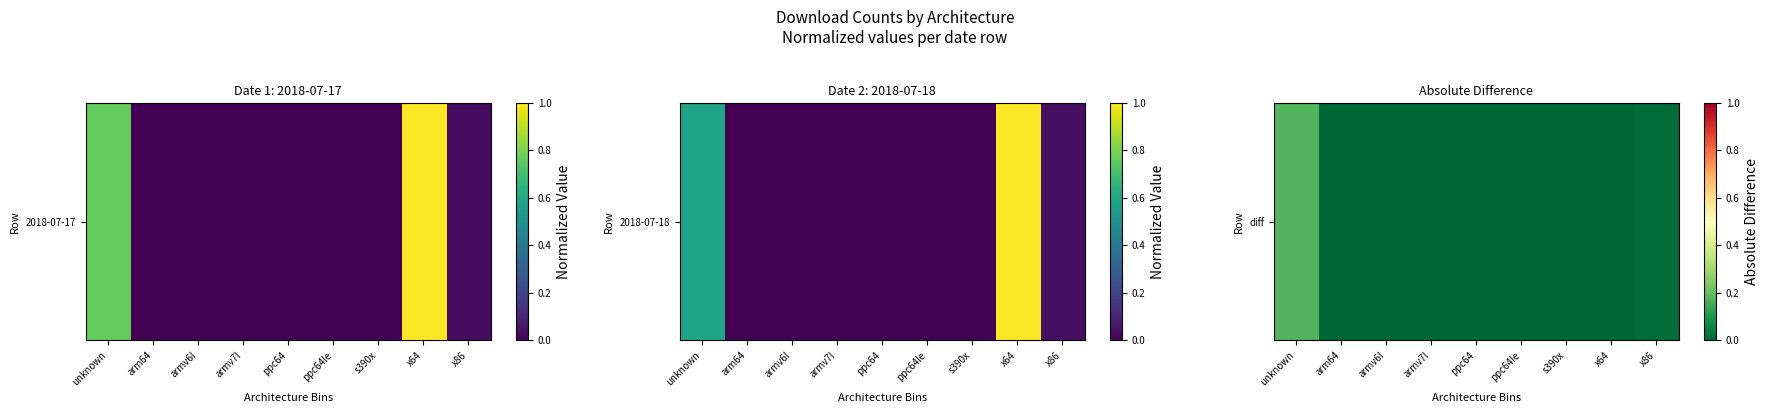

List the labels in order of value, largest first.

unknown, x86, armv7l, arm64, ppc64, ppc64le, armv6l, s390x, x64